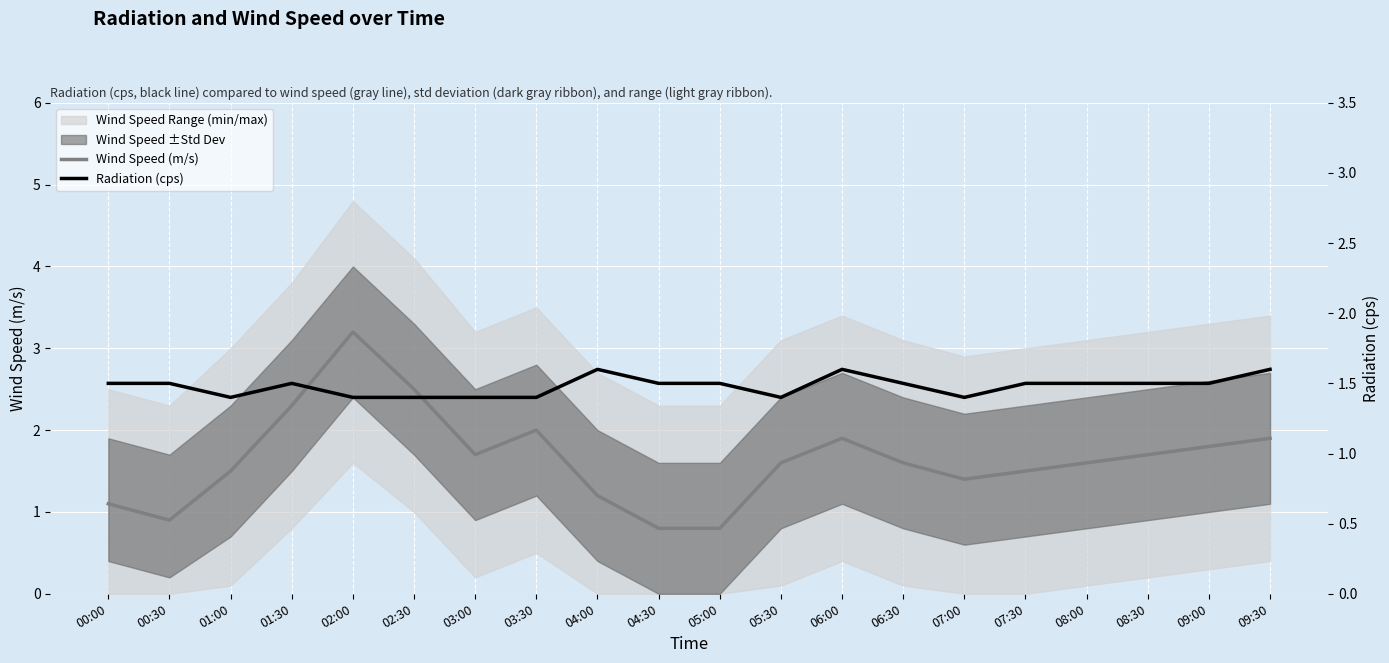

In Wind Speed (m/s), how many points are higher than both neighbors (excluding endpoints)?

3